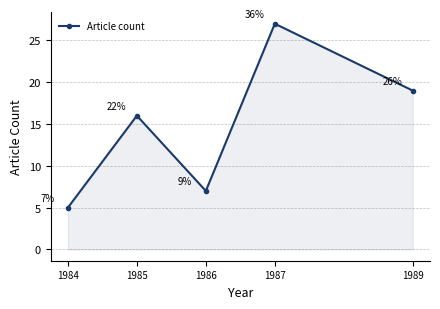

How many points are lower than both their immediate neighbors (excluding endpoints)?

1